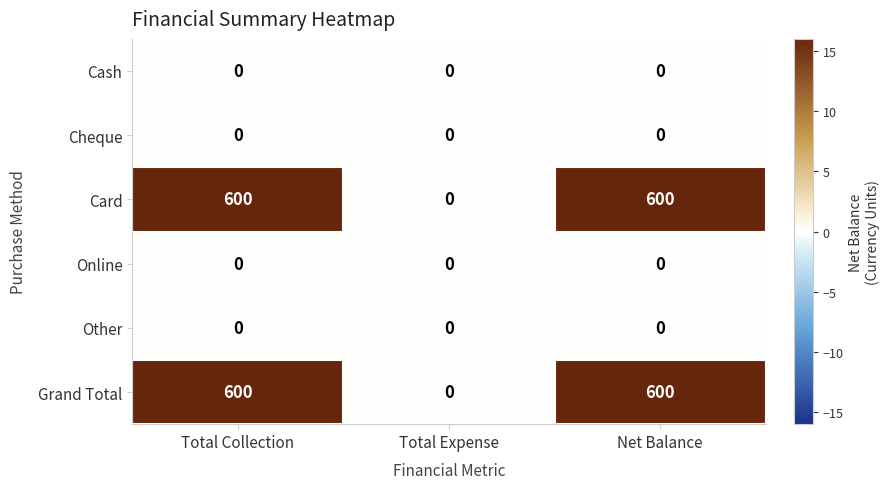

What is the greatest value displayed?

600